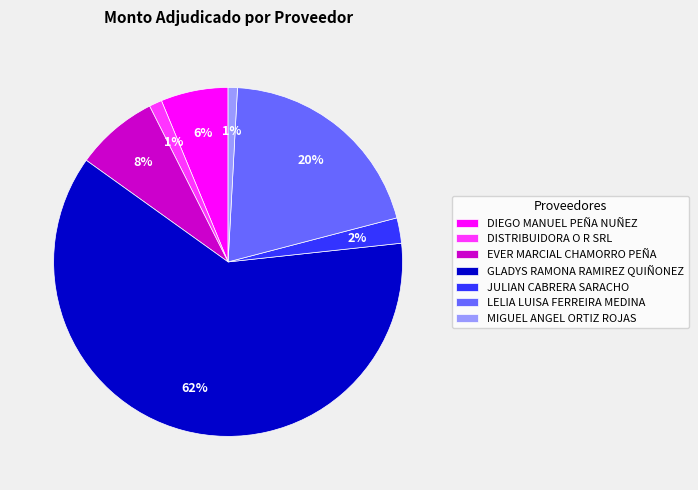

How many segments does this pie chart have?

7